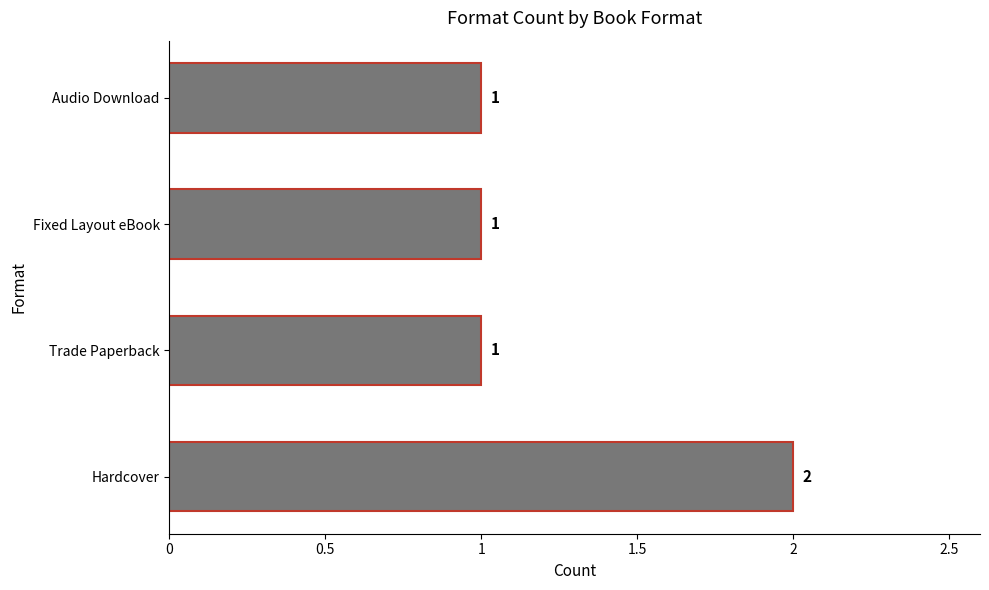

True or false: the data shows 1 at Hardcover.

False